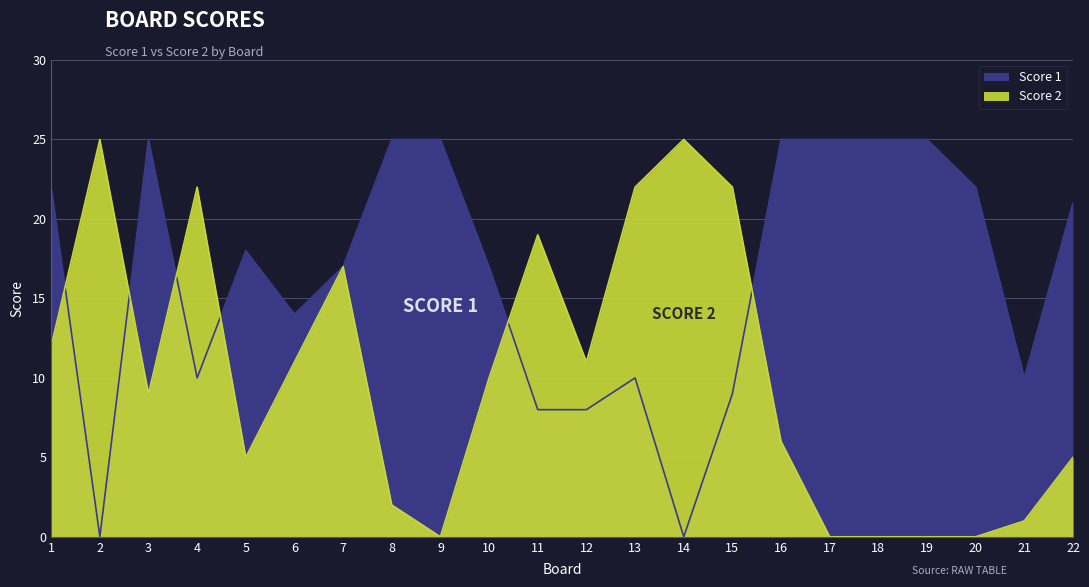

What is the total value across all series at 11?

27